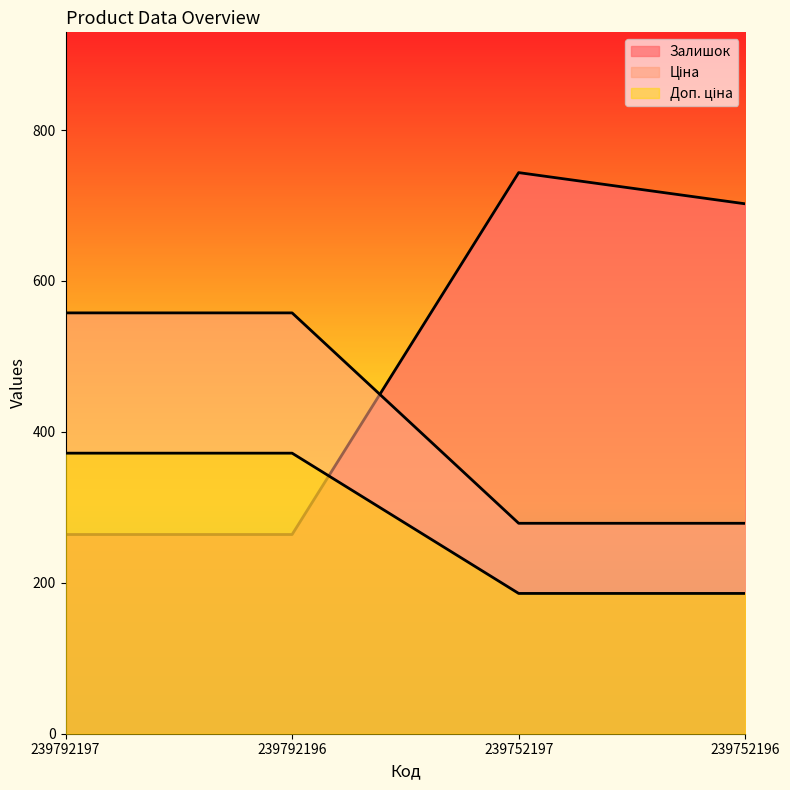

Rank the series by their average value, from lowest to highest.

Доп. ціна, Ціна, Залишок